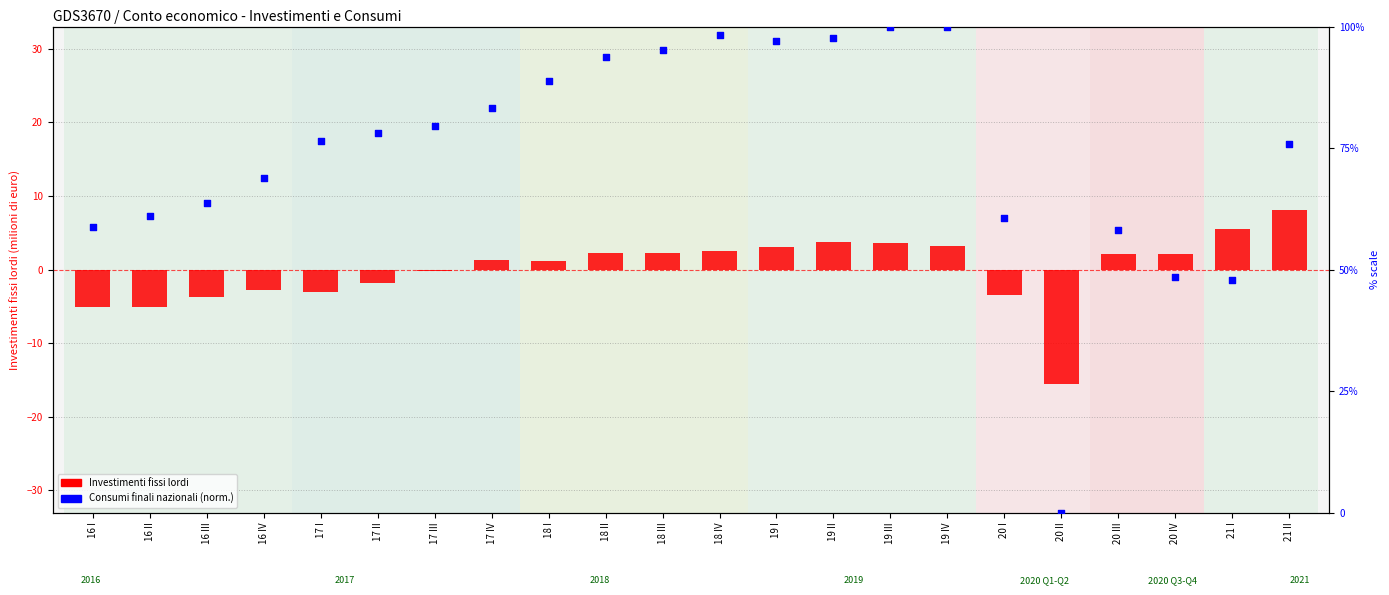

Which series has the largest total across all categories?

Consumi finali nazionali (percentile)